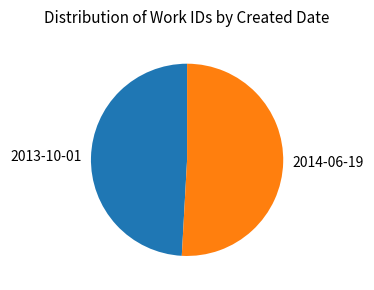

What is the largest slice in the pie chart?

2014-06-19